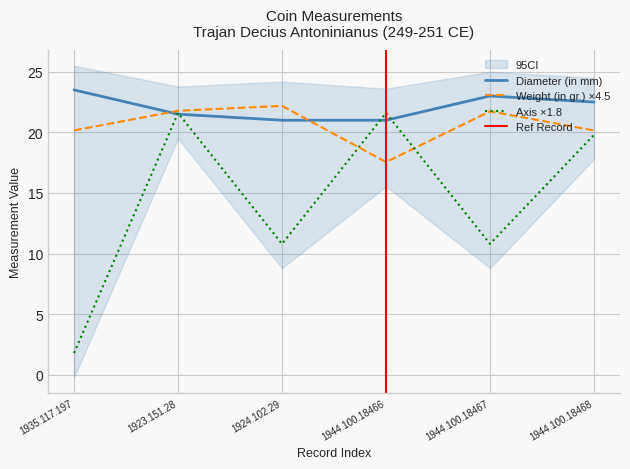

What is the average value of the Weight (in gr.) series?

20.6